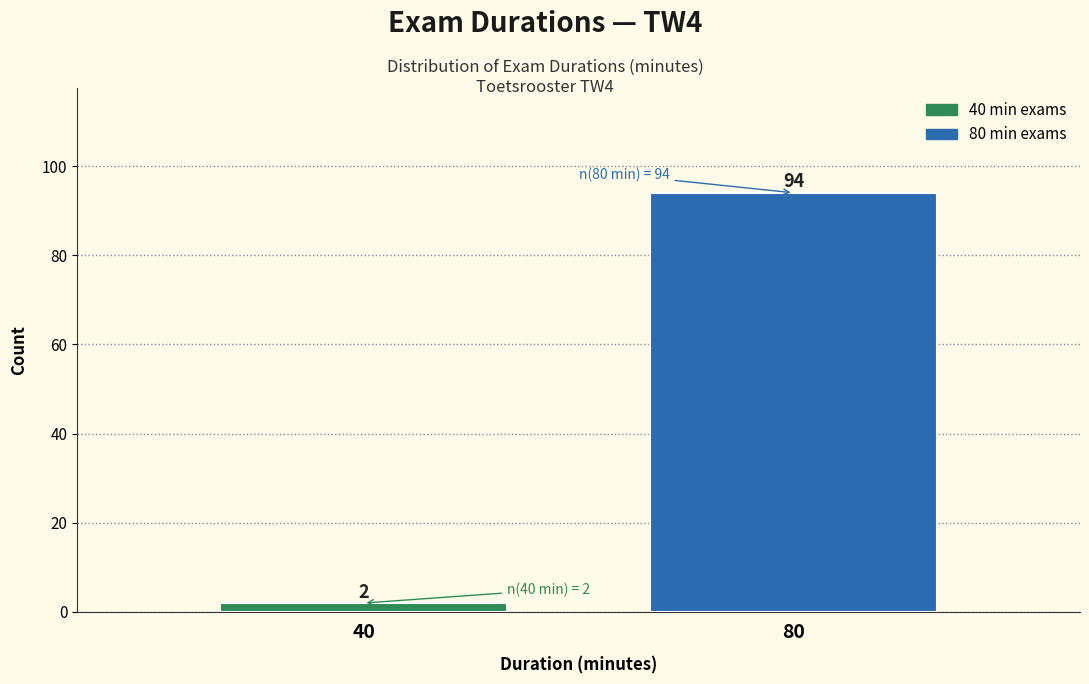

Reading left to right, list all the values displayed in this chart.

40=2	80=94